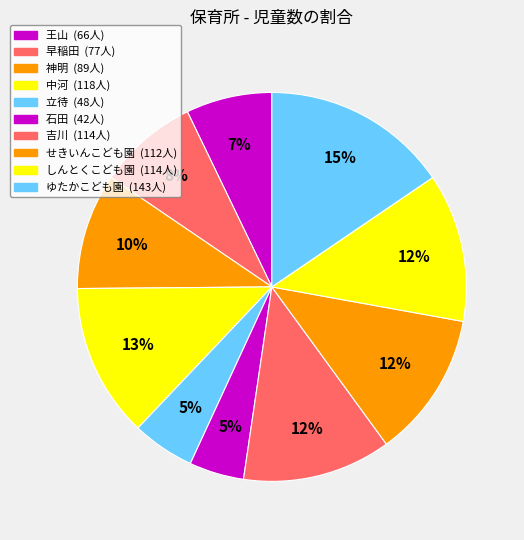

Which has a higher value, せきいんこども園 or 吉川?

吉川